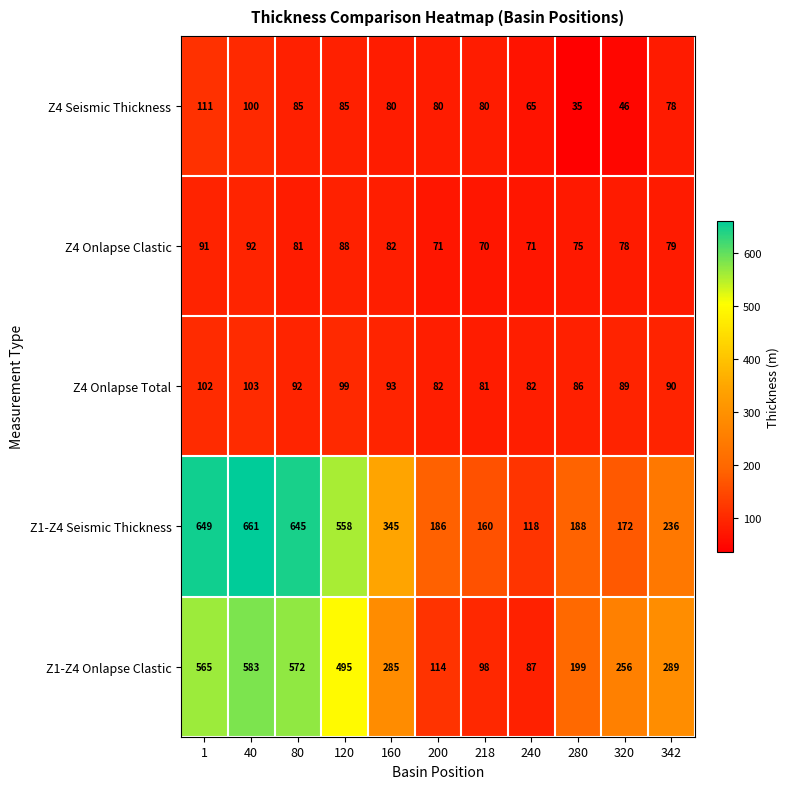

What is the minimum value for Z4 Onlapse Total?

81